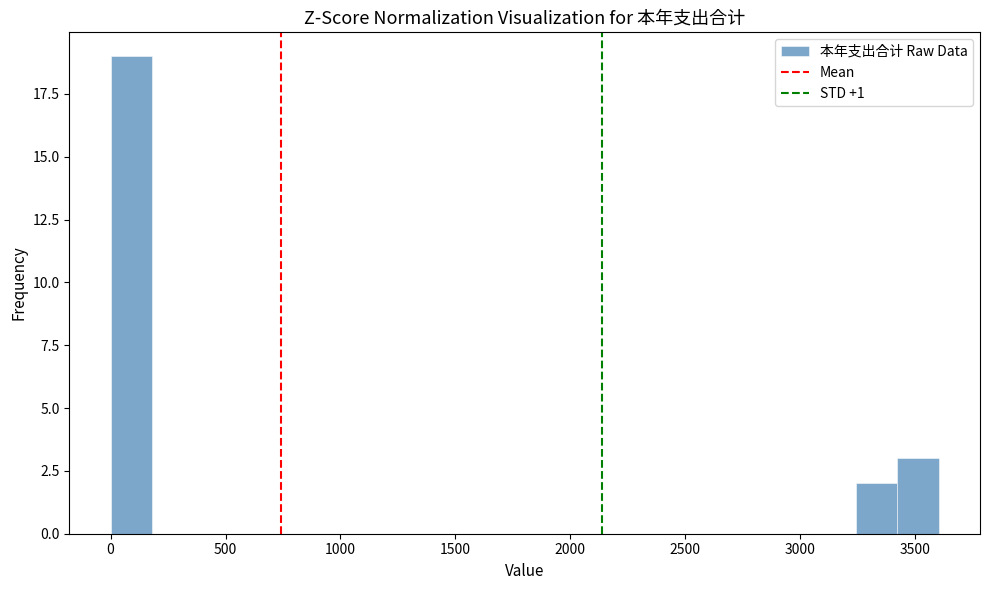

Around what value on the x-axis is the tallest bar? Give the approximate position of its centre, as read against the axis.

100